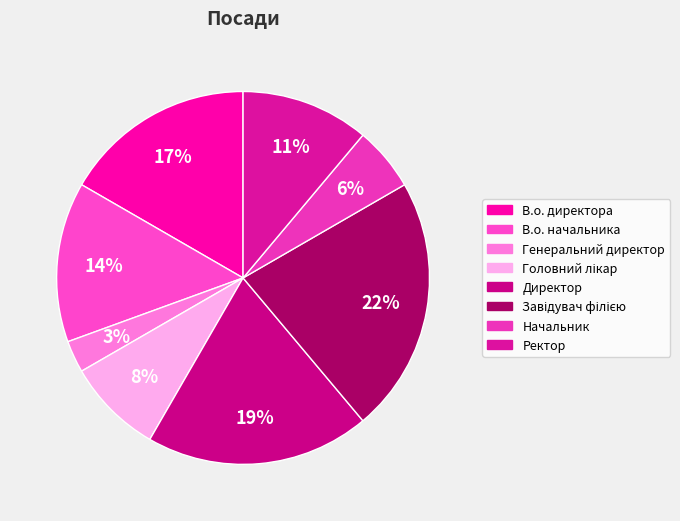

How many slices are in this pie chart?

8